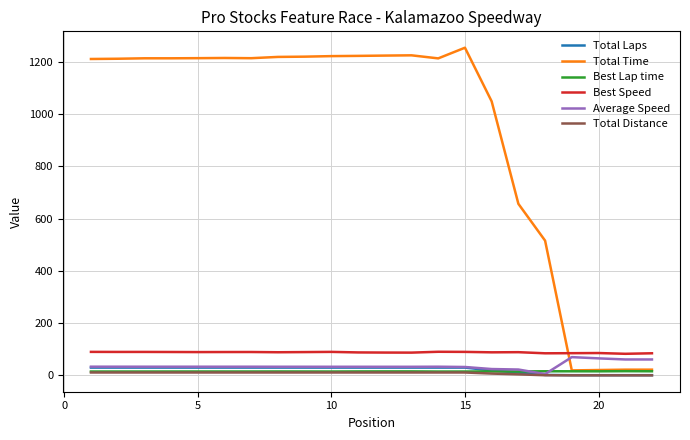

Which series has the widest spread of values?

Total Time